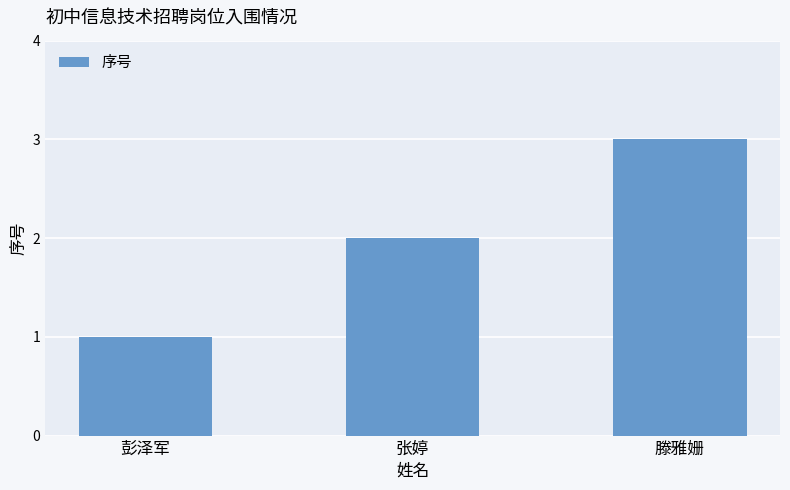

Reading right to left, list all the values displayed in this chart.

滕雅姗=3	张婷=2	彭泽军=1